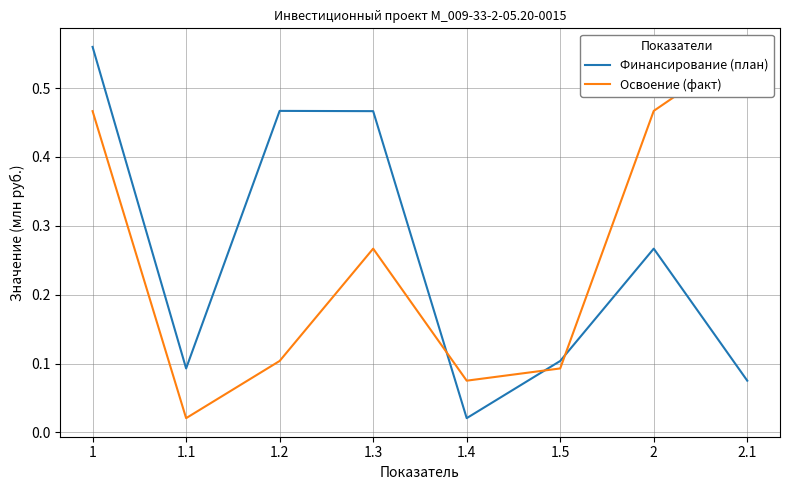

What is the greatest value displayed?

0.6